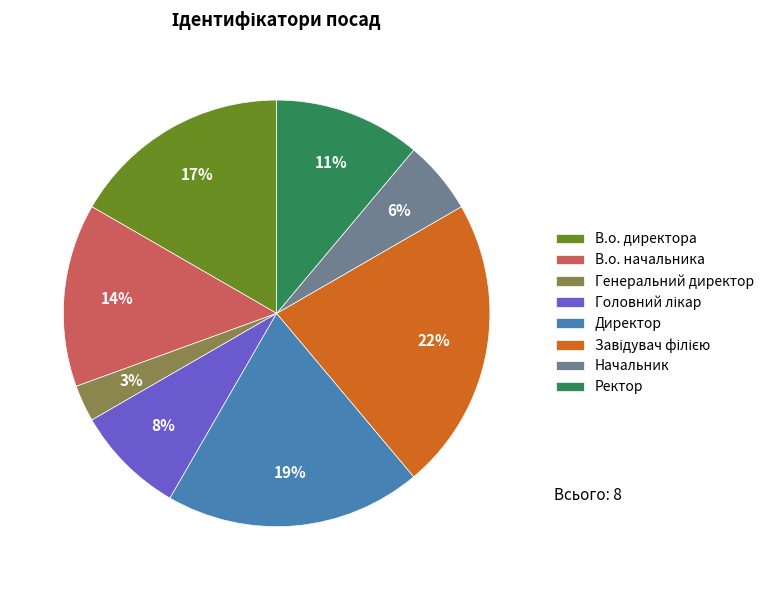

Which has a higher value, Директор or Ректор?

Директор